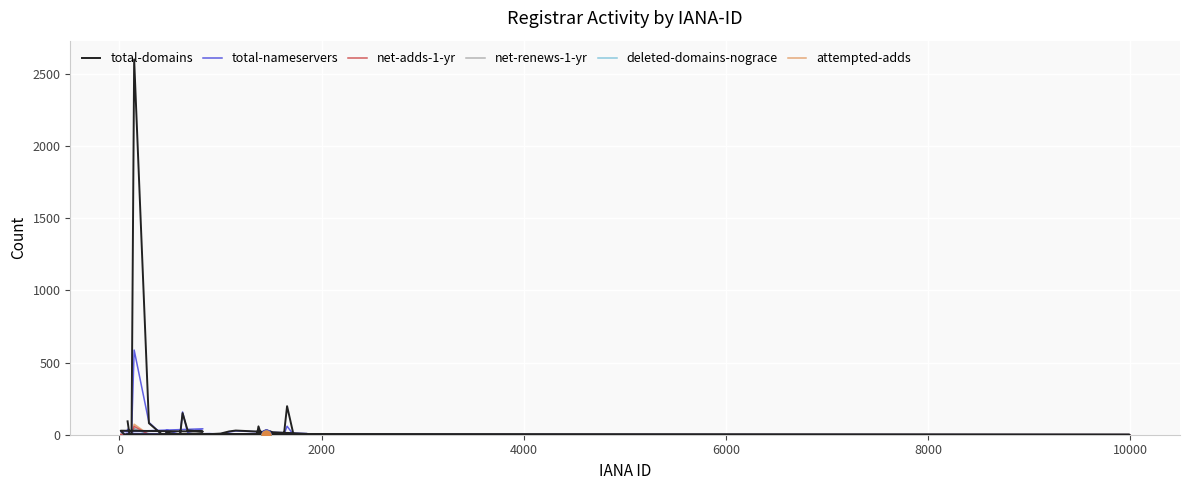

Which series has the largest total across all categories?

total-domains